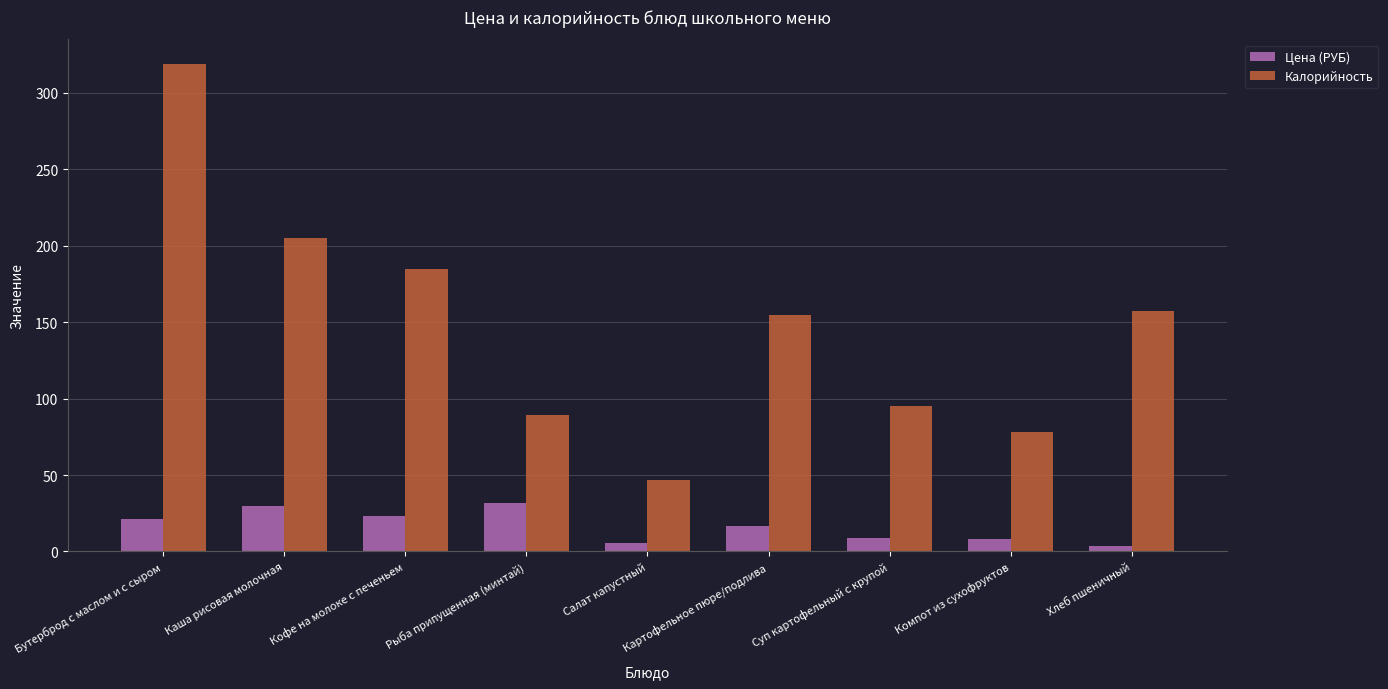

What position from the left is Компот из сухофруктов?

8